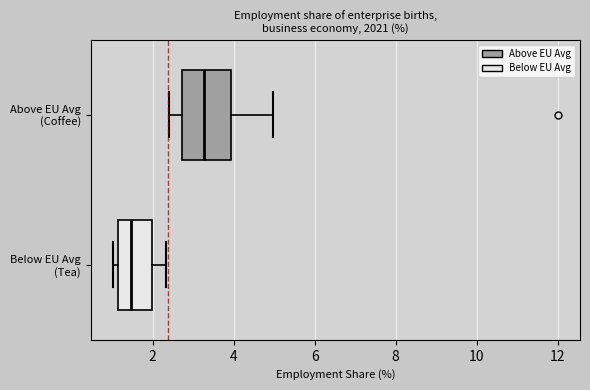

Which box is the widest, from its left edge to its right edge?

Above EU Avg (Coffee)